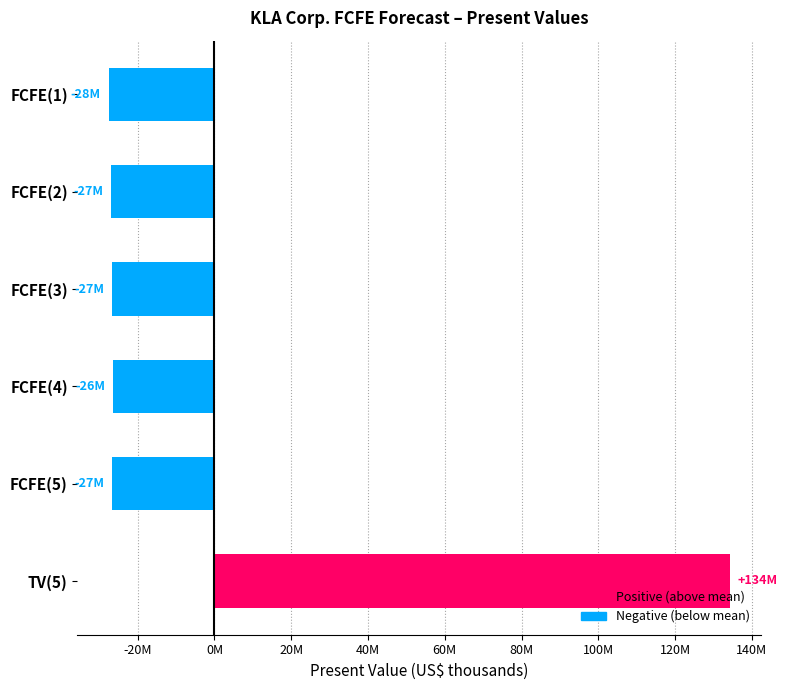

Does the chart contain any negative values?

Yes